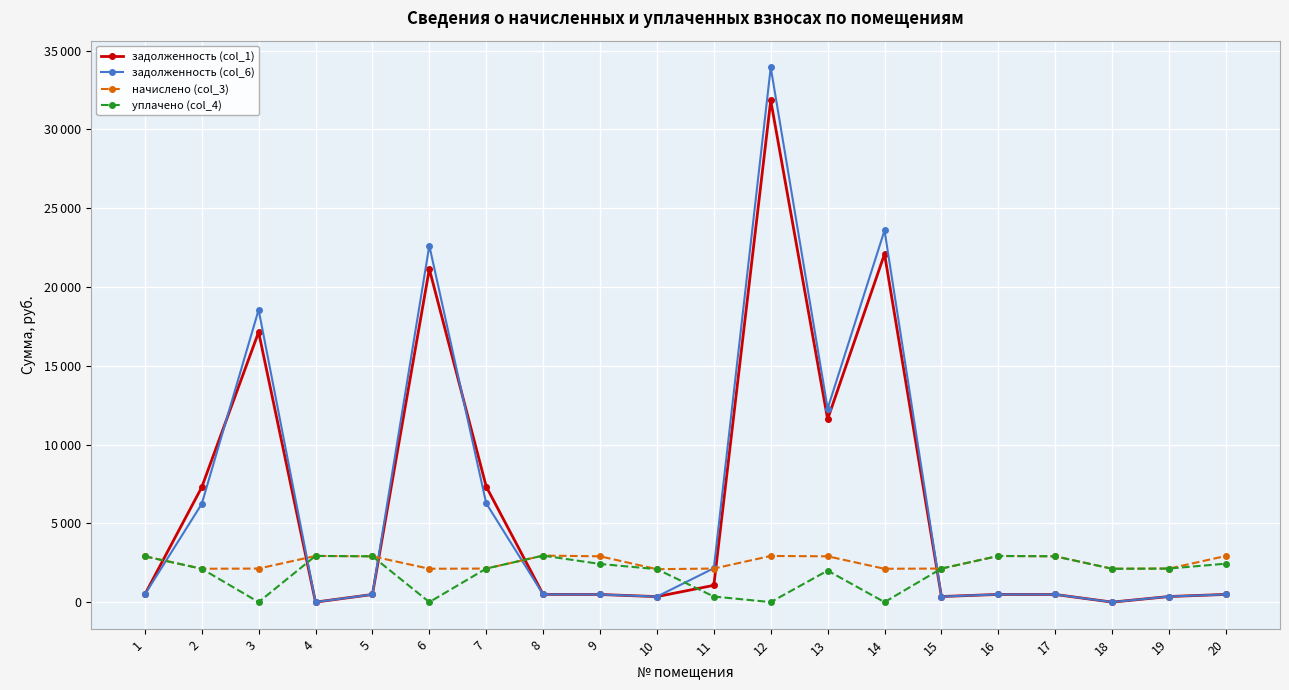

What are all the series names shown in the legend?

задолженность (col_1), задолженность (col_6), начислено (col_3), уплачено (col_4)